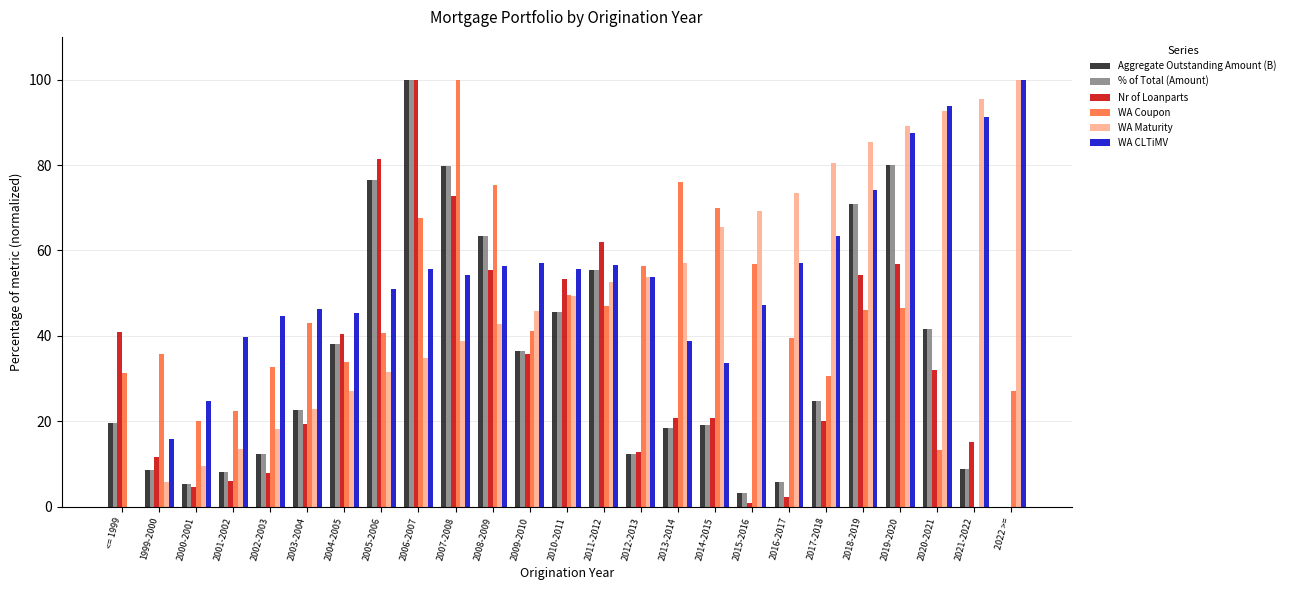

Are the bars grouped side by side (vs. stacked)?

Yes